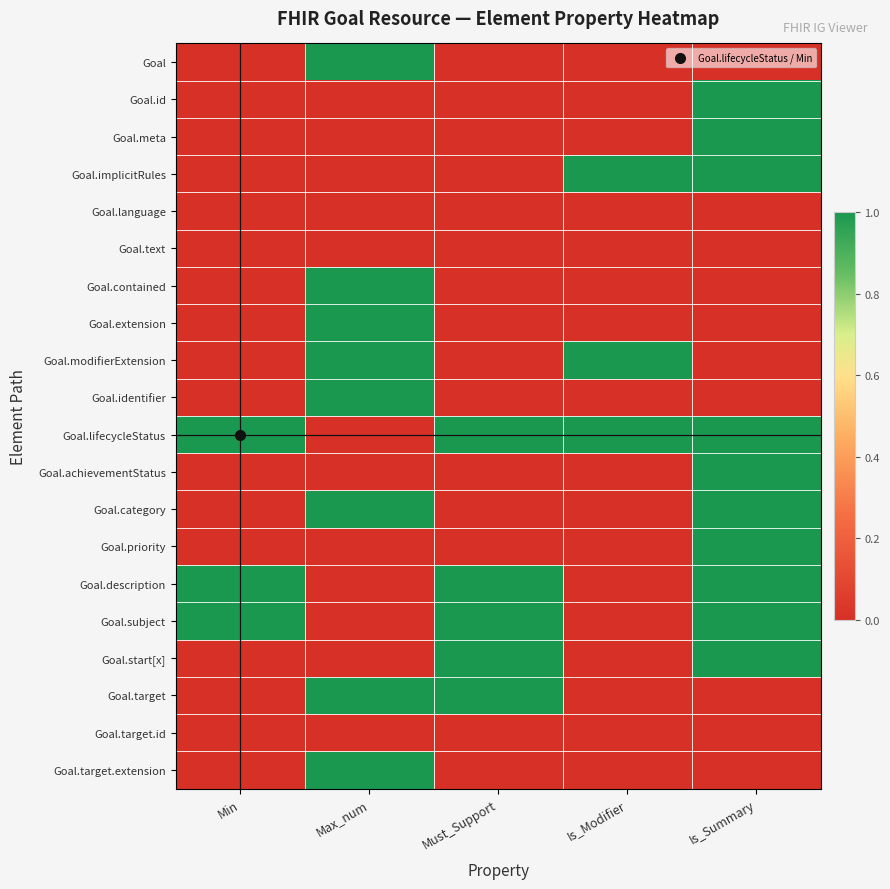

Which series changed the most between Min and Is_Modifier?

Goal.implicitRules